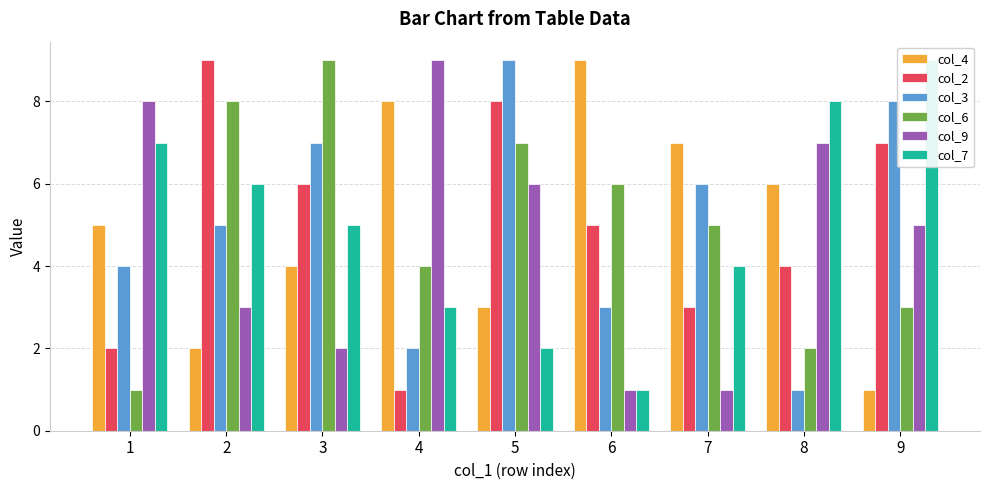

Rank the categories by col_9 value from highest to lowest.

4, 1, 8, 5, 9, 2, 3, 6, 7